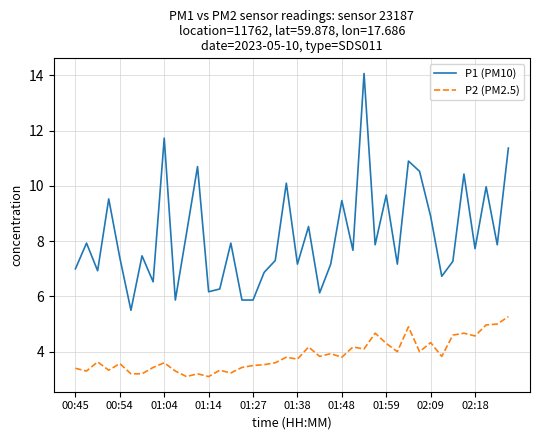

List the series in order of their overall mean, lowest first.

P2 (PM2.5), P1 (PM10)